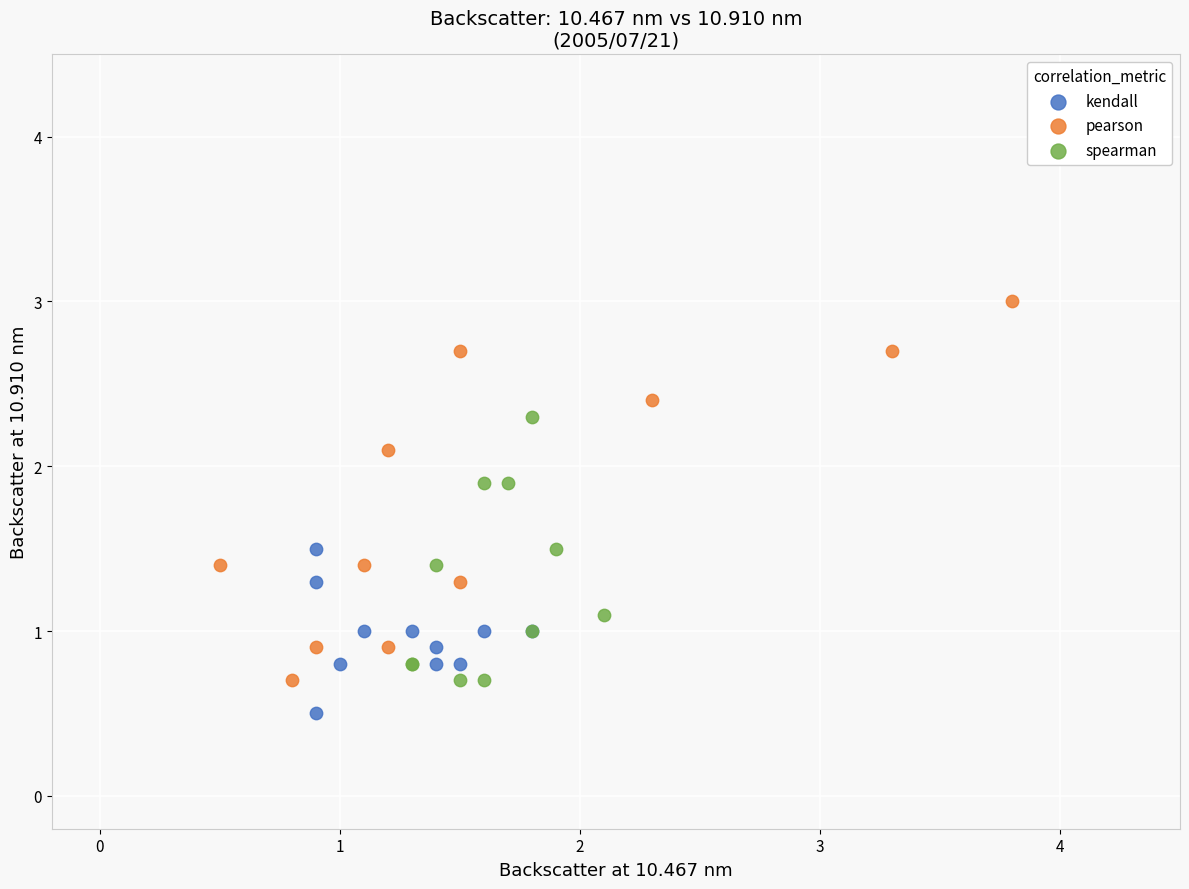

Which series reaches the minimum Y coordinate?

kendall